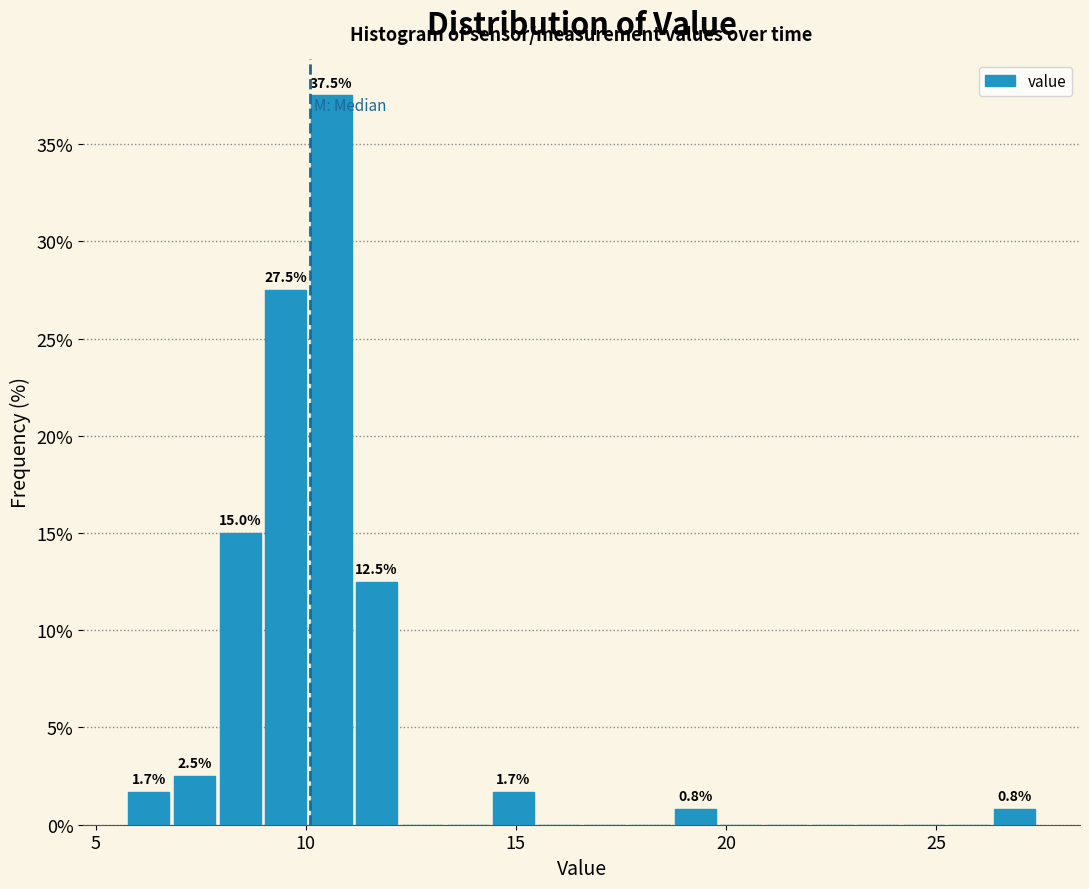

Read against the x-axis, roughly where is the centre of the tallest bar?

10.5